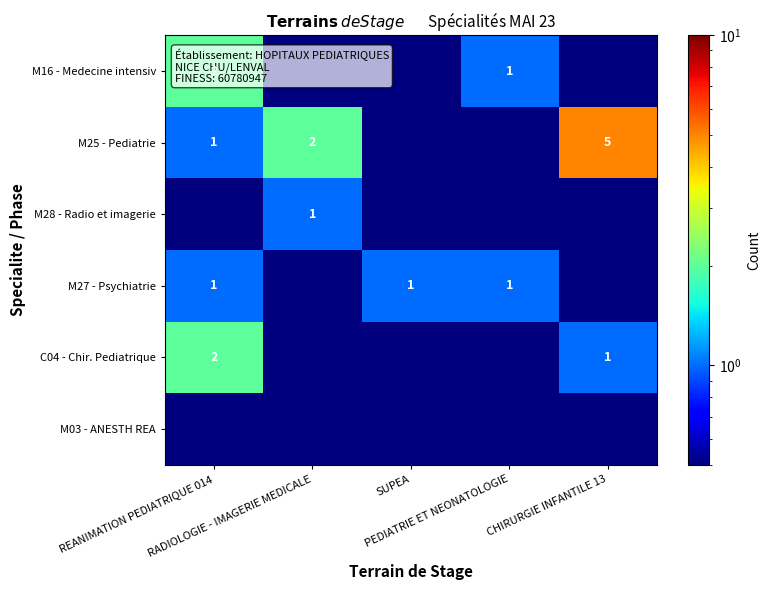

Is the value of M27 - Psychiatrie at RADIOLOGIE - IMAGERIE MEDICALE greater than the value of M25 - Pediatrie at CHIRURGIE INFANTILE 13?

No